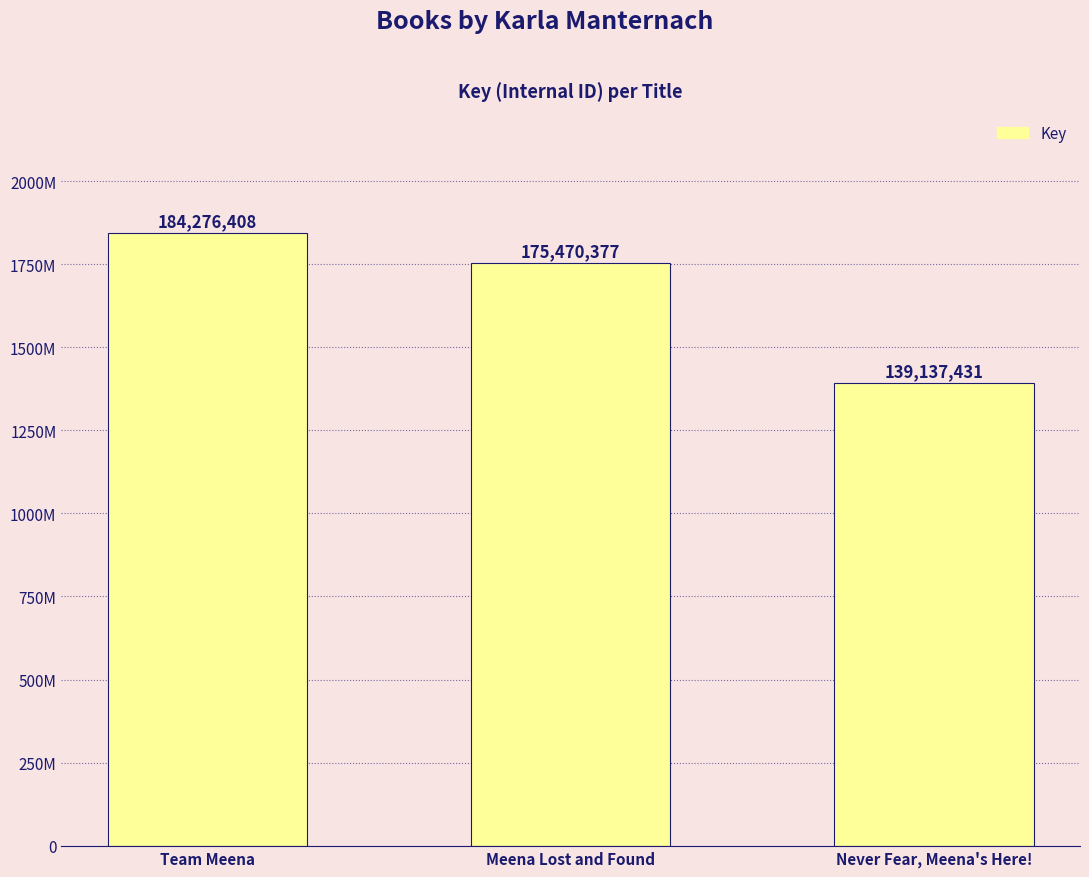

What is the greatest value displayed?

184276408